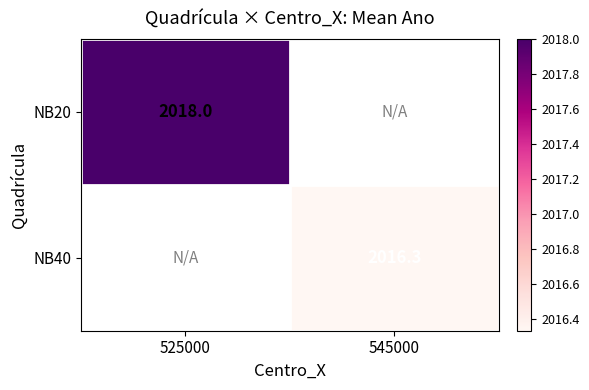

The value of NB20 at 525000 is 2018.0. True or false?

True